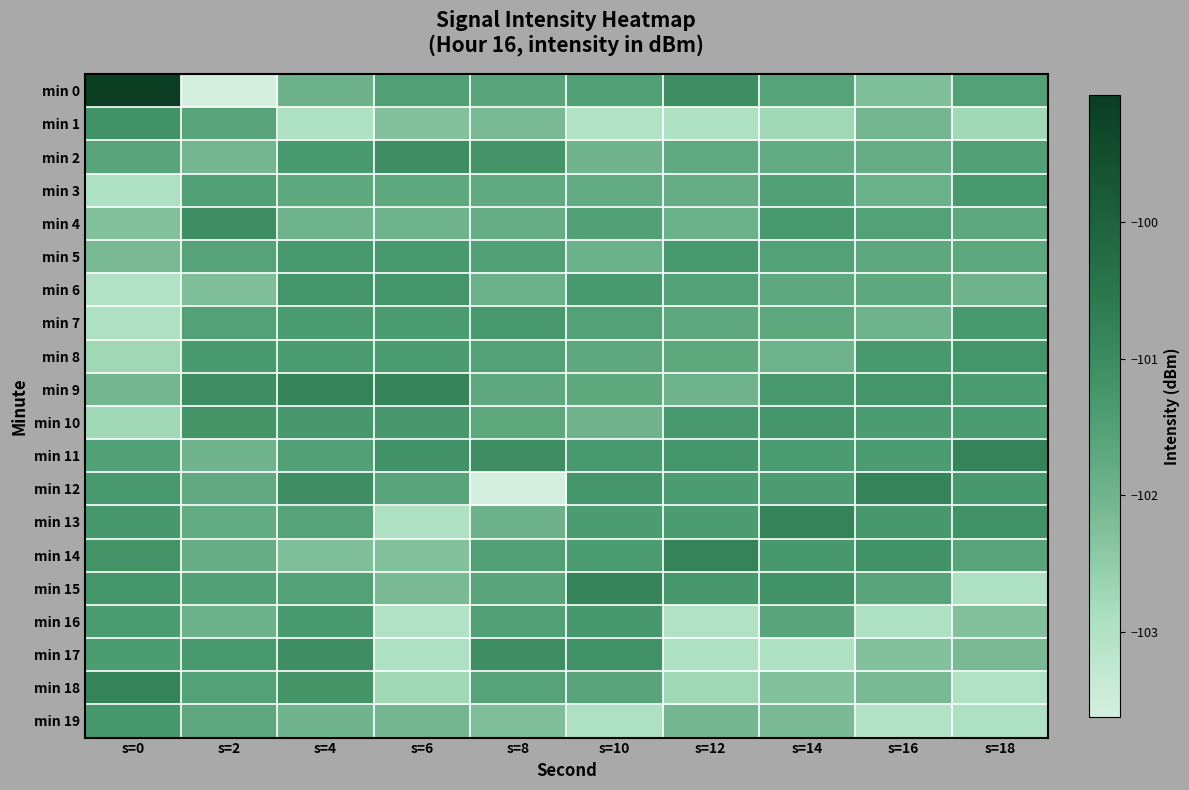

At how many categories does at least one series exceed -103?

10